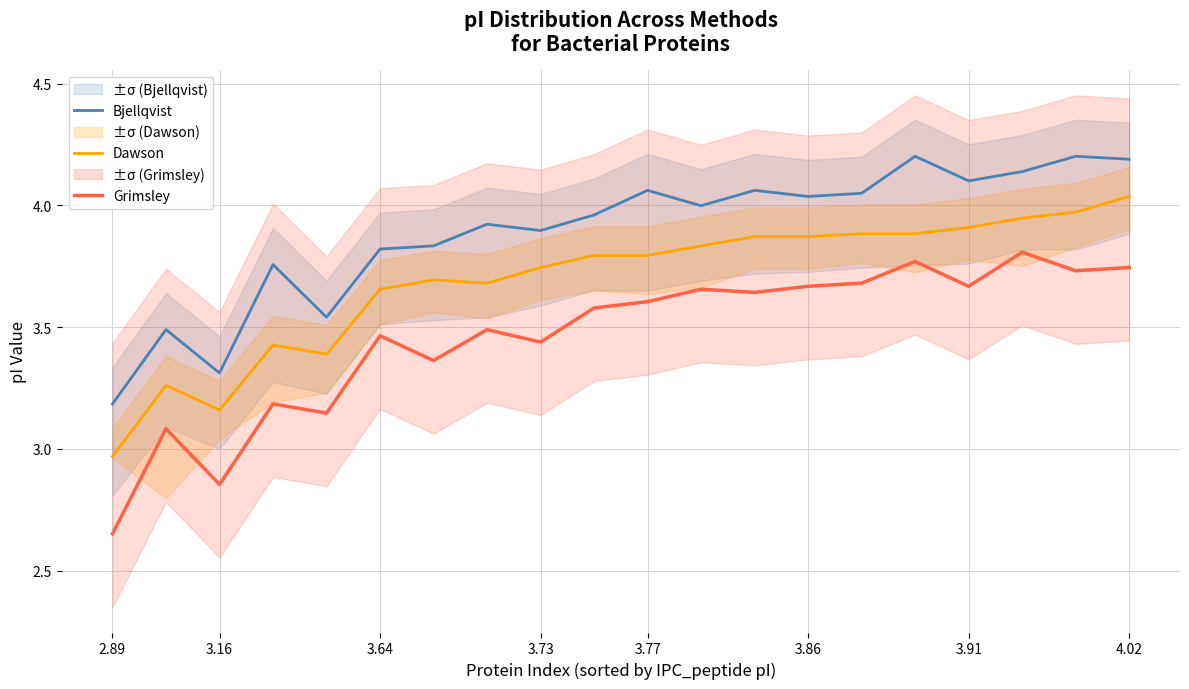

List the series in order of their overall mean, highest first.

Bjellqvist, Dawson, Grimsley